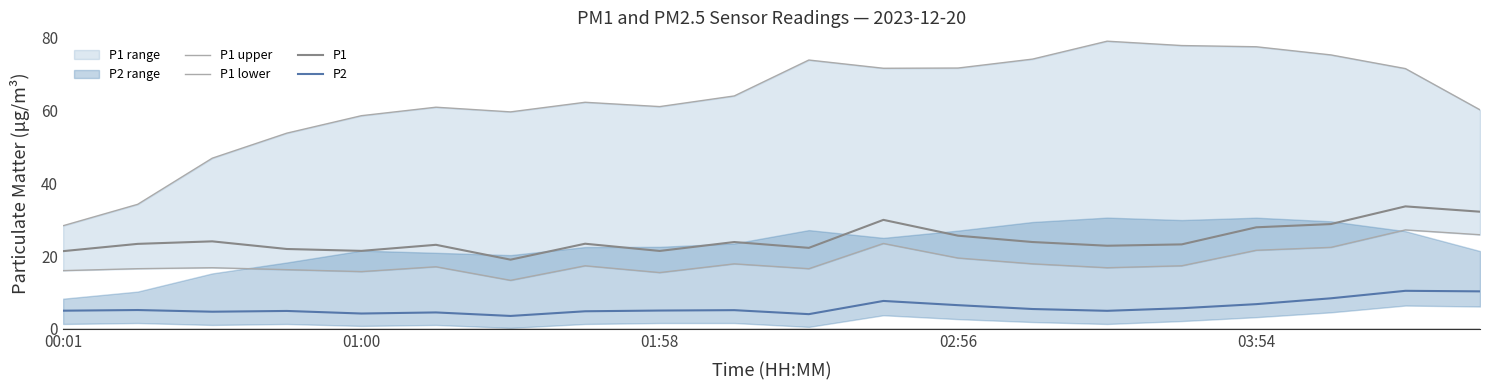

True or false: P1 and P2 cross at least once.

False